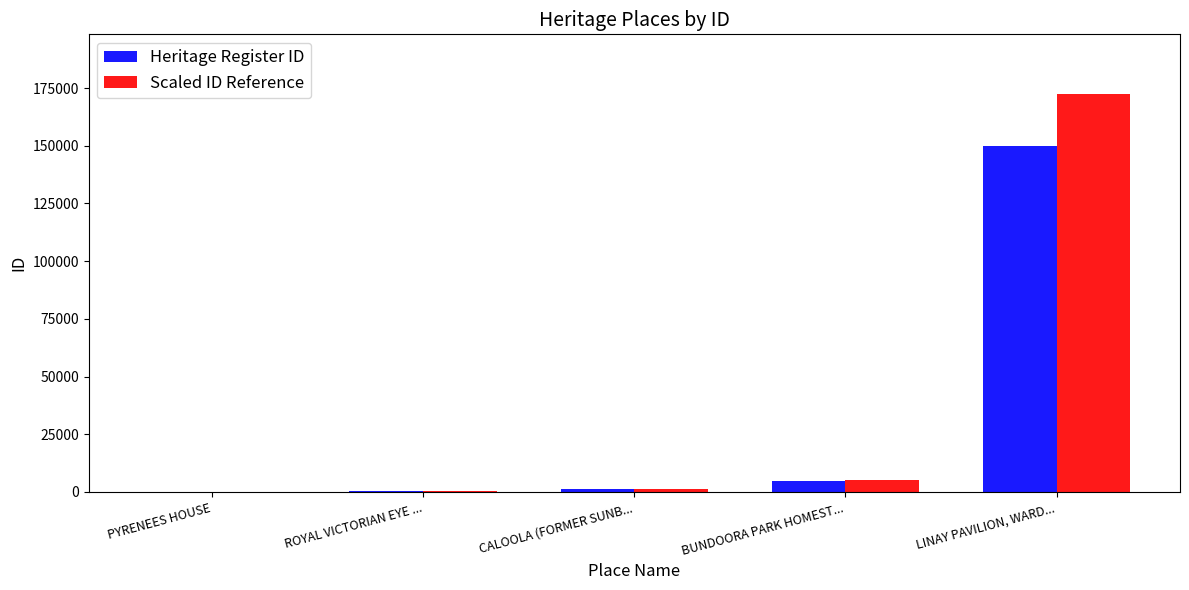

What is the sum of all Heritage Register ID values?

156150.0